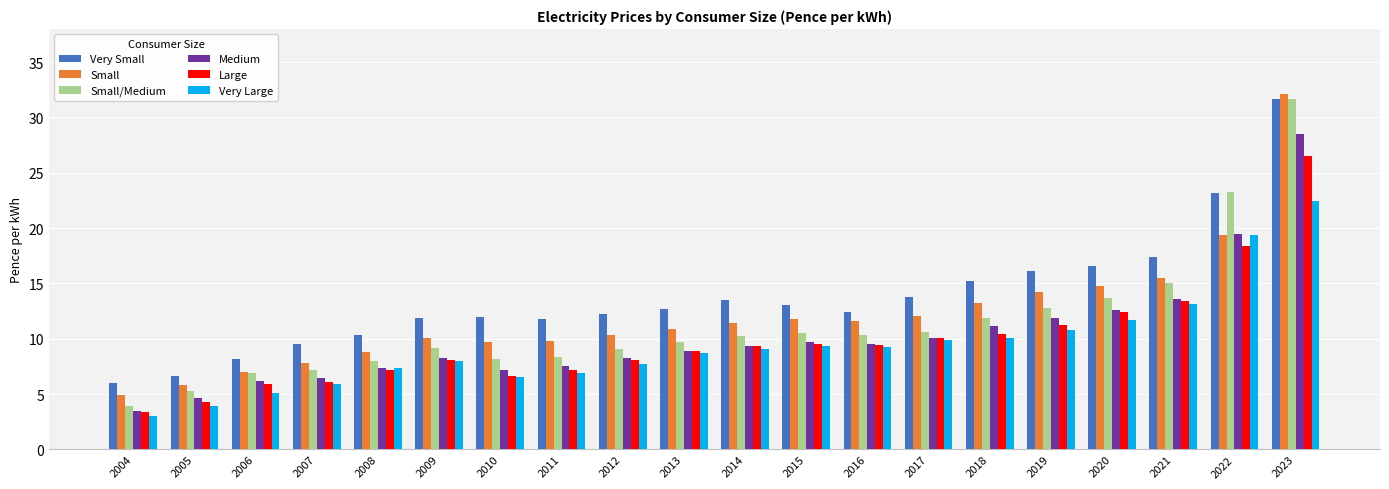

How many series are shown in this chart?

6